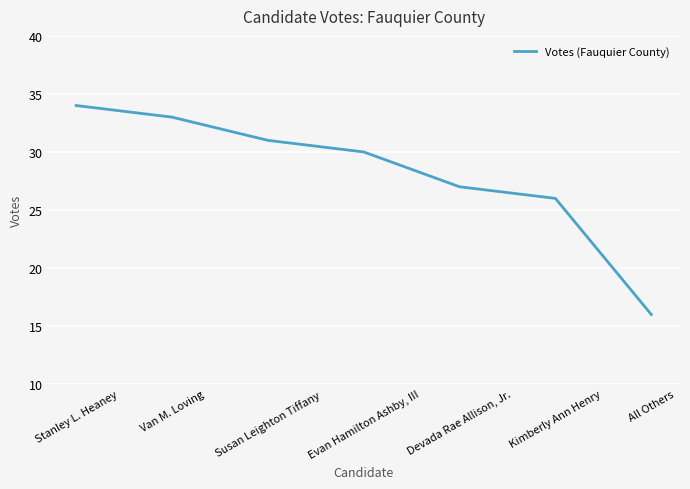

Reading right to left, list all the values displayed in this chart.

All Others=16	Kimberly Ann Henry=26	Devada Rae Allison, Jr.=27	Evan Hamilton Ashby, III=30	Susan Leighton Tiffany=31	Van M. Loving=33	Stanley L. Heaney=34